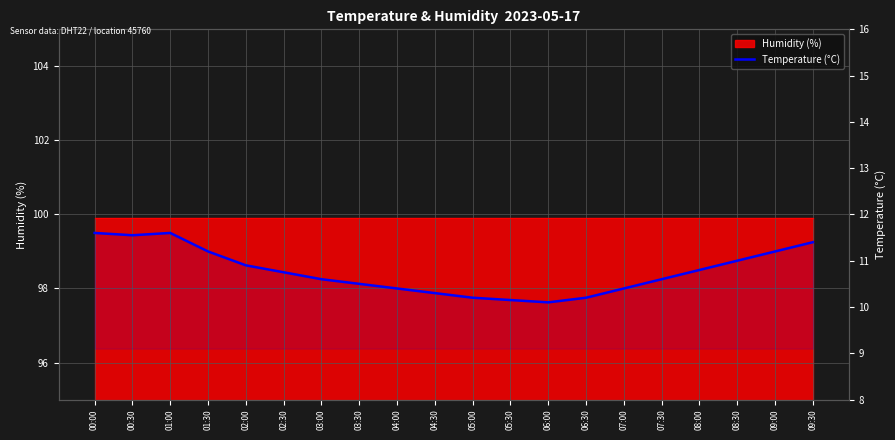

What is the average value?

10.8